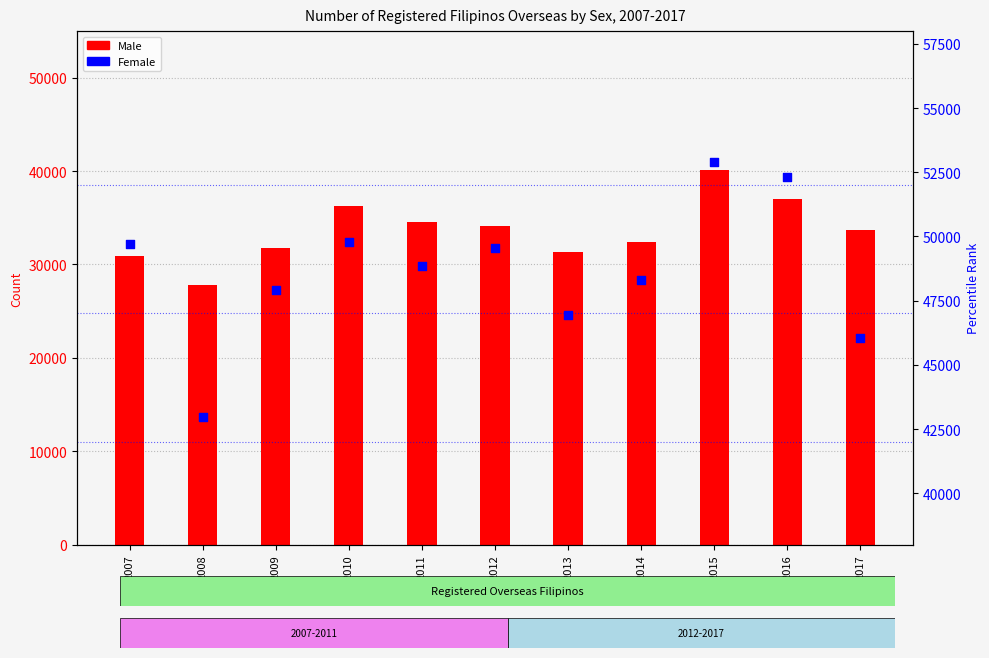

Which series contains the highest Y value?

Female